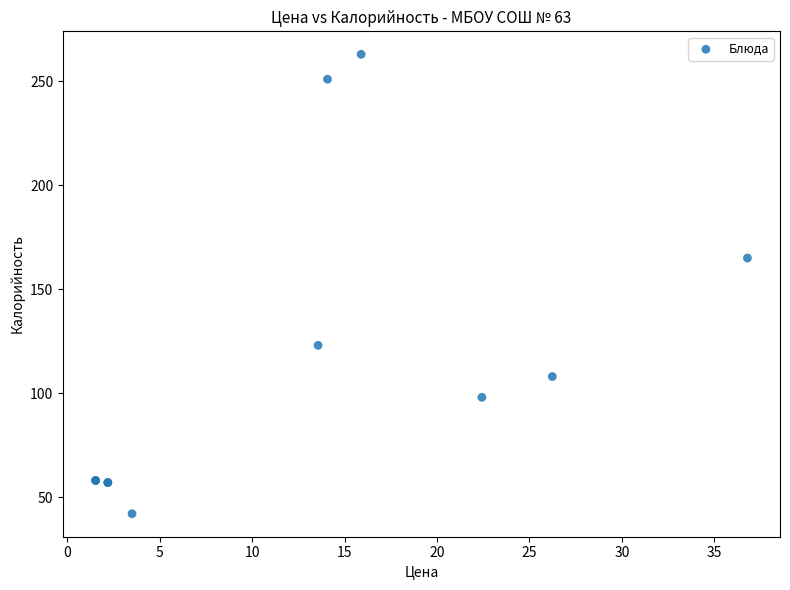

What Y value in the scatter plot is closest to 152?

165